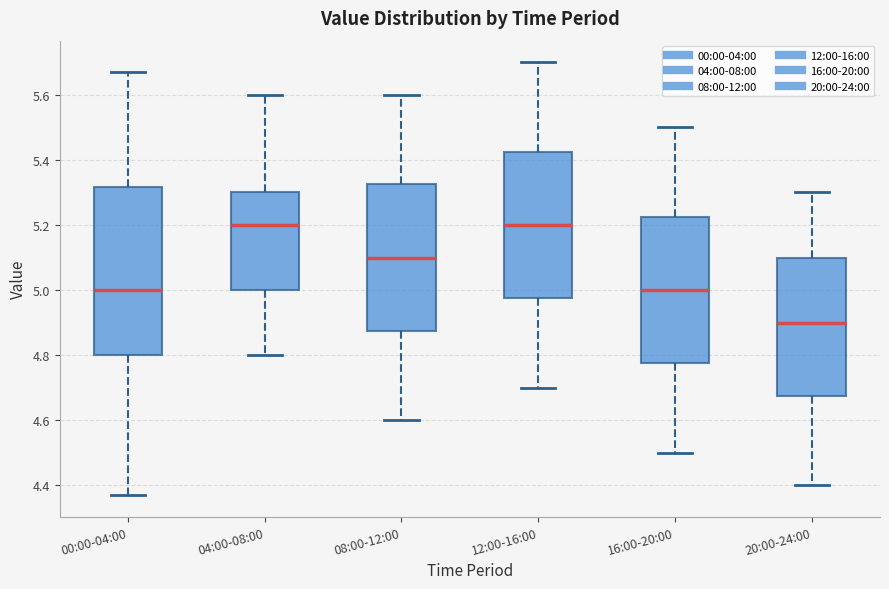

Which box is the tallest, from its lower edge to its upper edge?

00:00-04:00